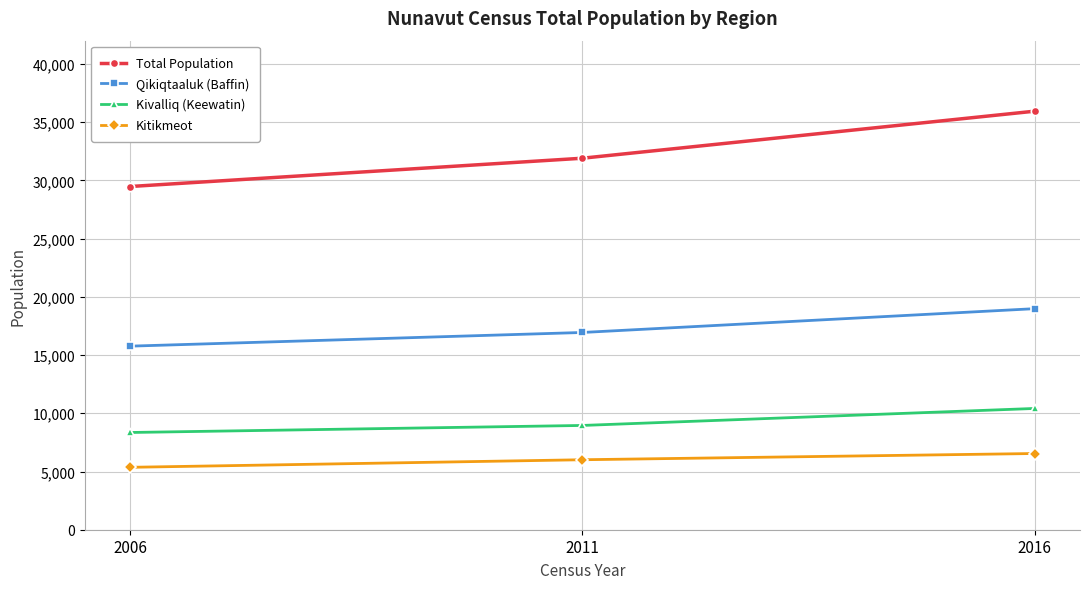

What is the difference between the second highest and minimum values in the Total Population series?

2430